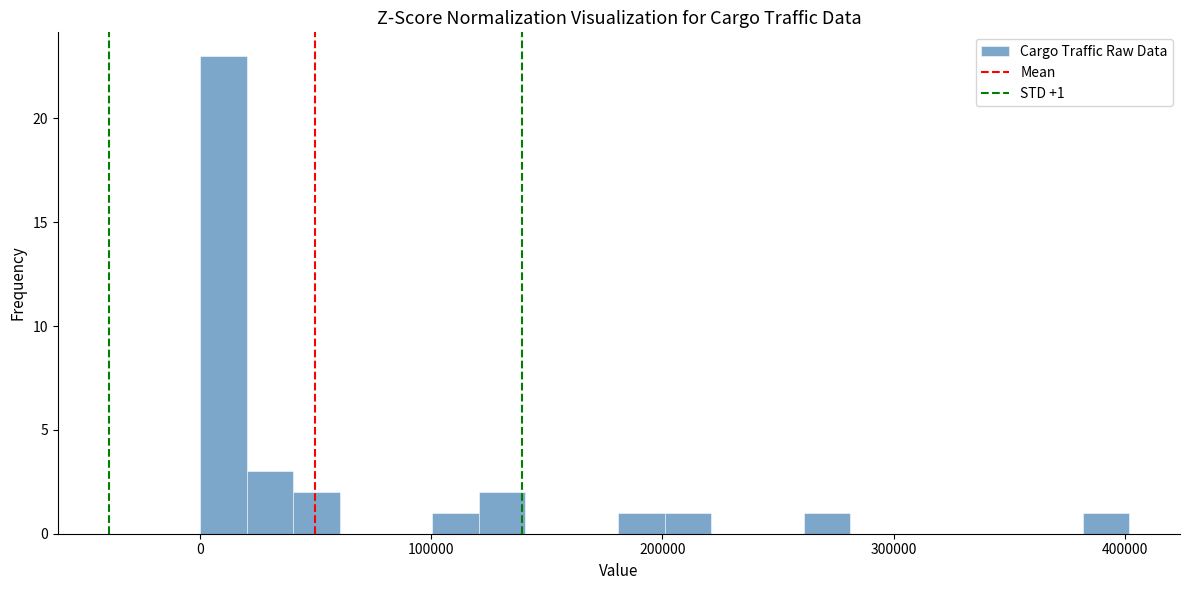

Read against the x-axis, roughly where is the centre of the tallest bar?

10000